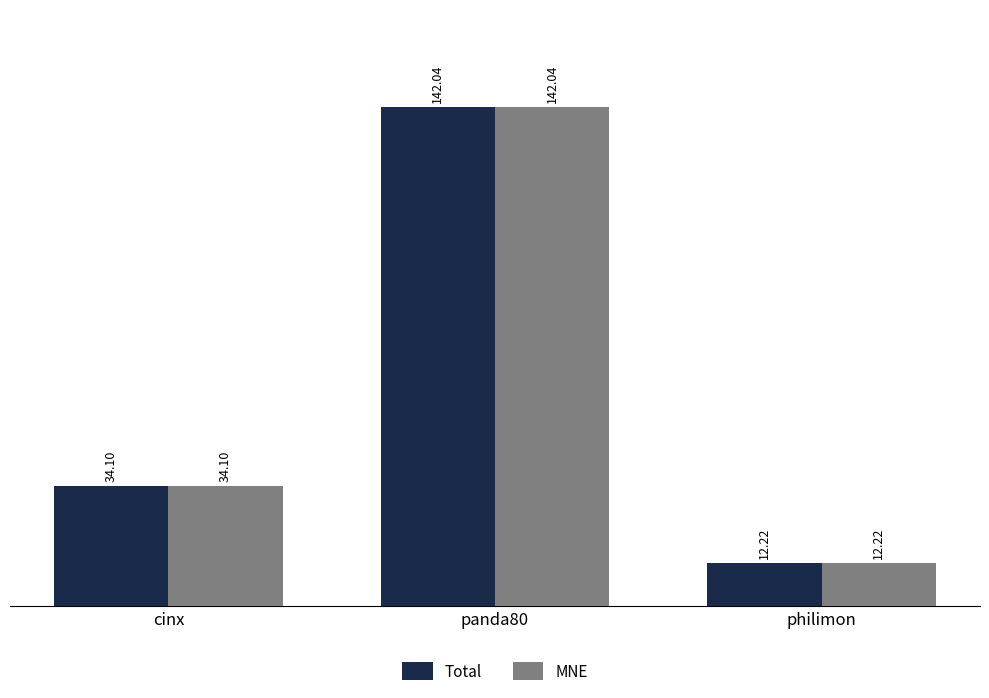

What position from the left is philimon?

3